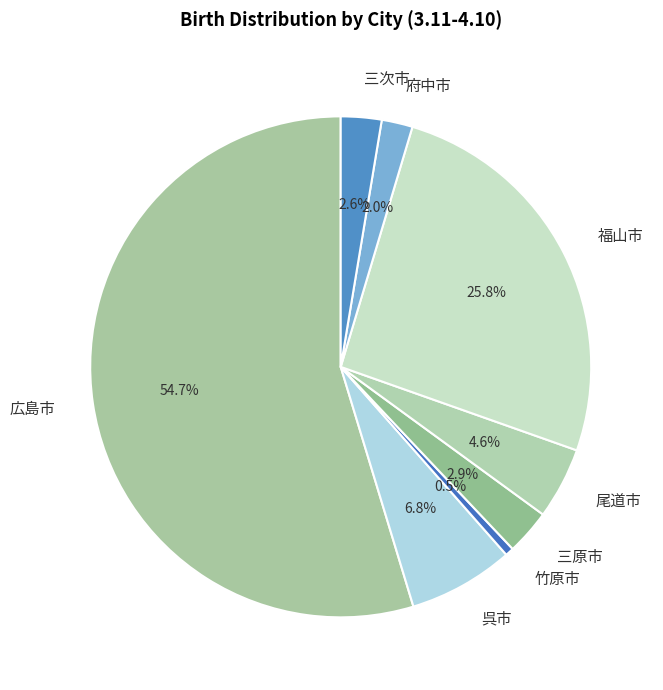

To the nearest percent, what is the difference between the largest and smallest slice percentages?

54%